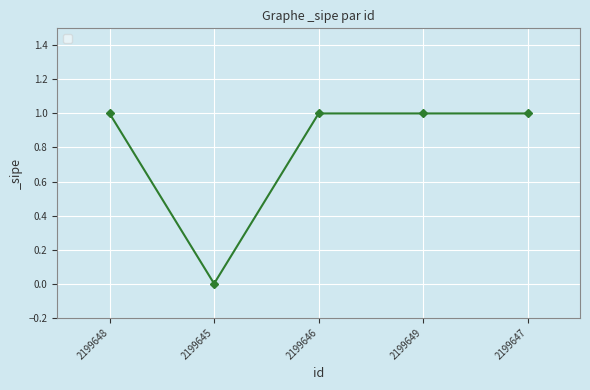

What position from the right is 2199647?

1